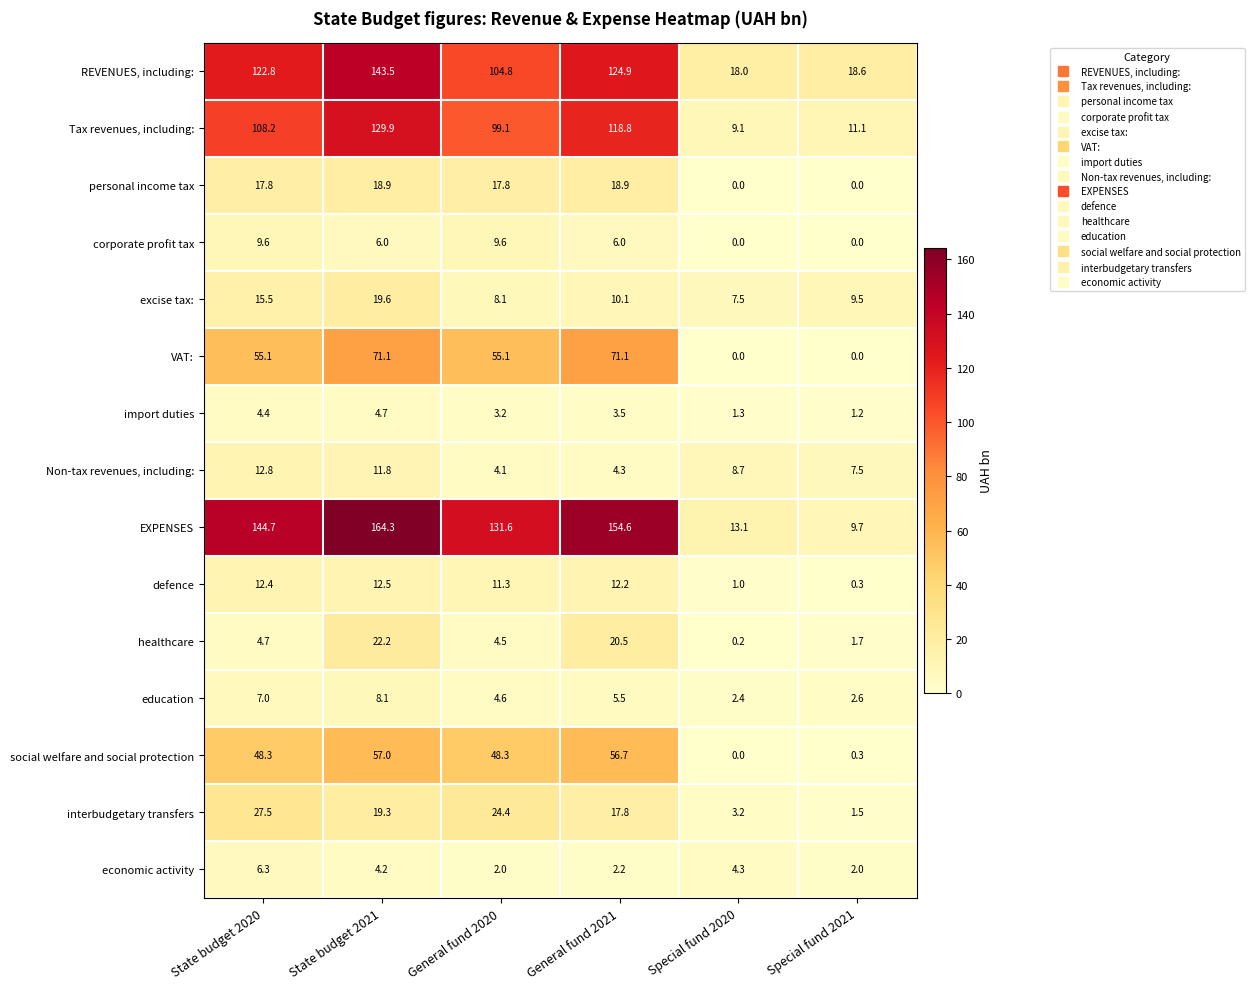

What is the maximum value shown in the chart?

164.3